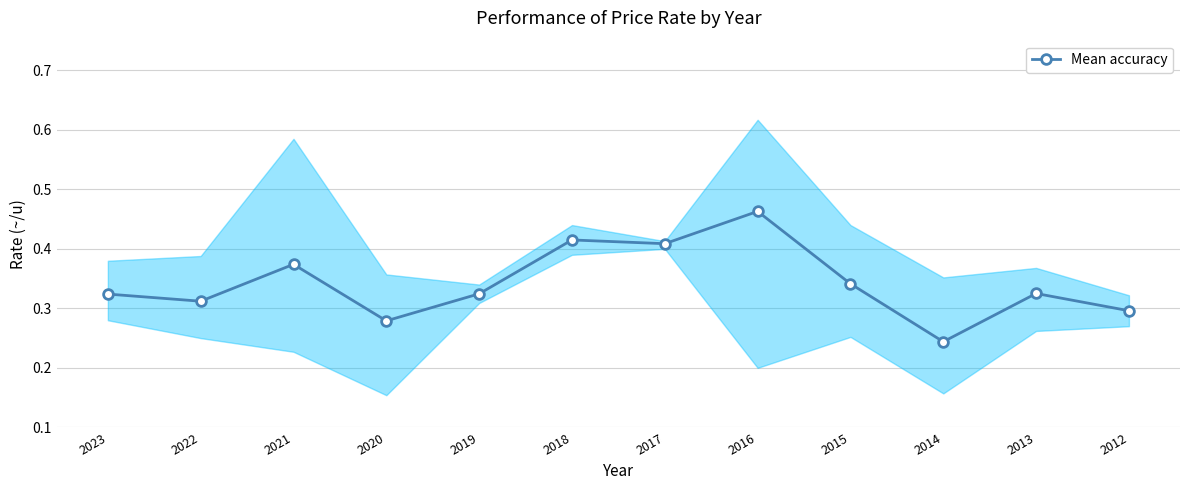

What is the change in value from 2016 to 2012?

-0.2